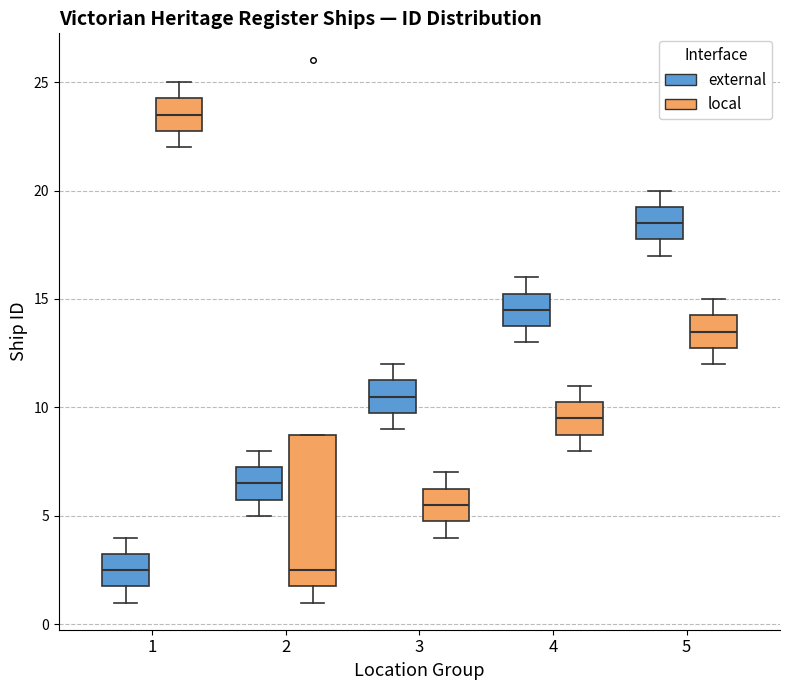

Where is the upper edge of the box for 3 (external) on the y-axis? The values are not printed on the chart, so give them approximately, as read against the axis.

11.5